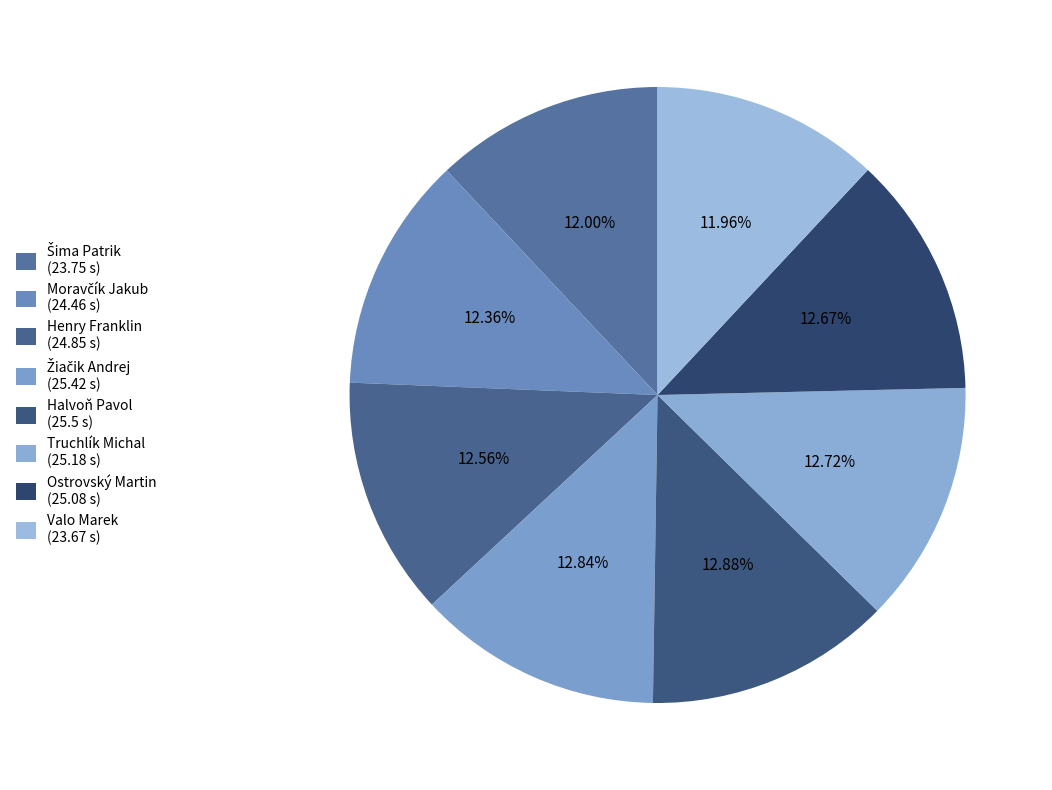

What portion of the pie excludes Truchlík Michal?

87.3%